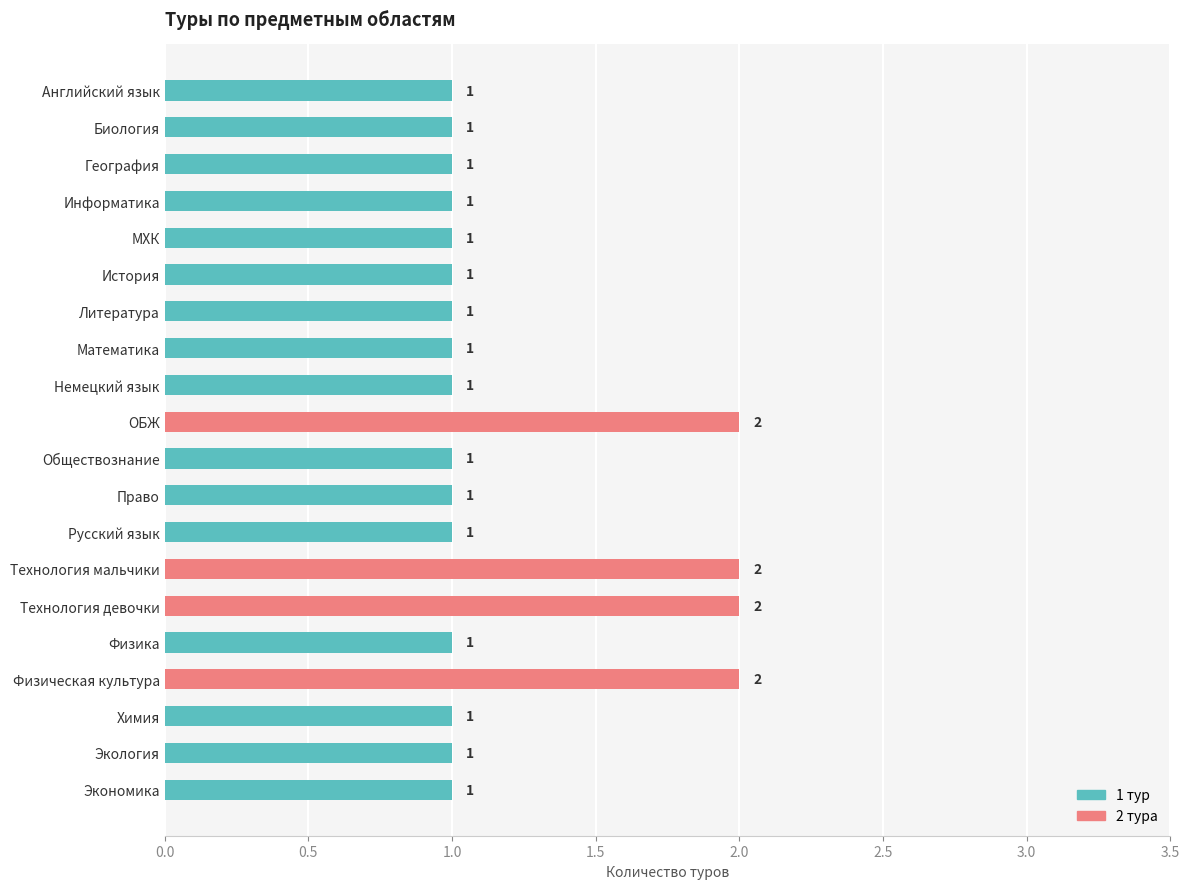

Reading top to bottom, what are all the values shown in this chart?

Английский язык=1	Биология=1	География=1	Информатика=1	МХК=1	История=1	Литература=1	Математика=1	Немецкий язык=1	ОБЖ=2	Обществознание=1	Право=1	Русский язык=1	Технология мальчики=2	Технология девочки=2	Физика=1	Физическая культура=2	Химия=1	Экология=1	Экономика=1